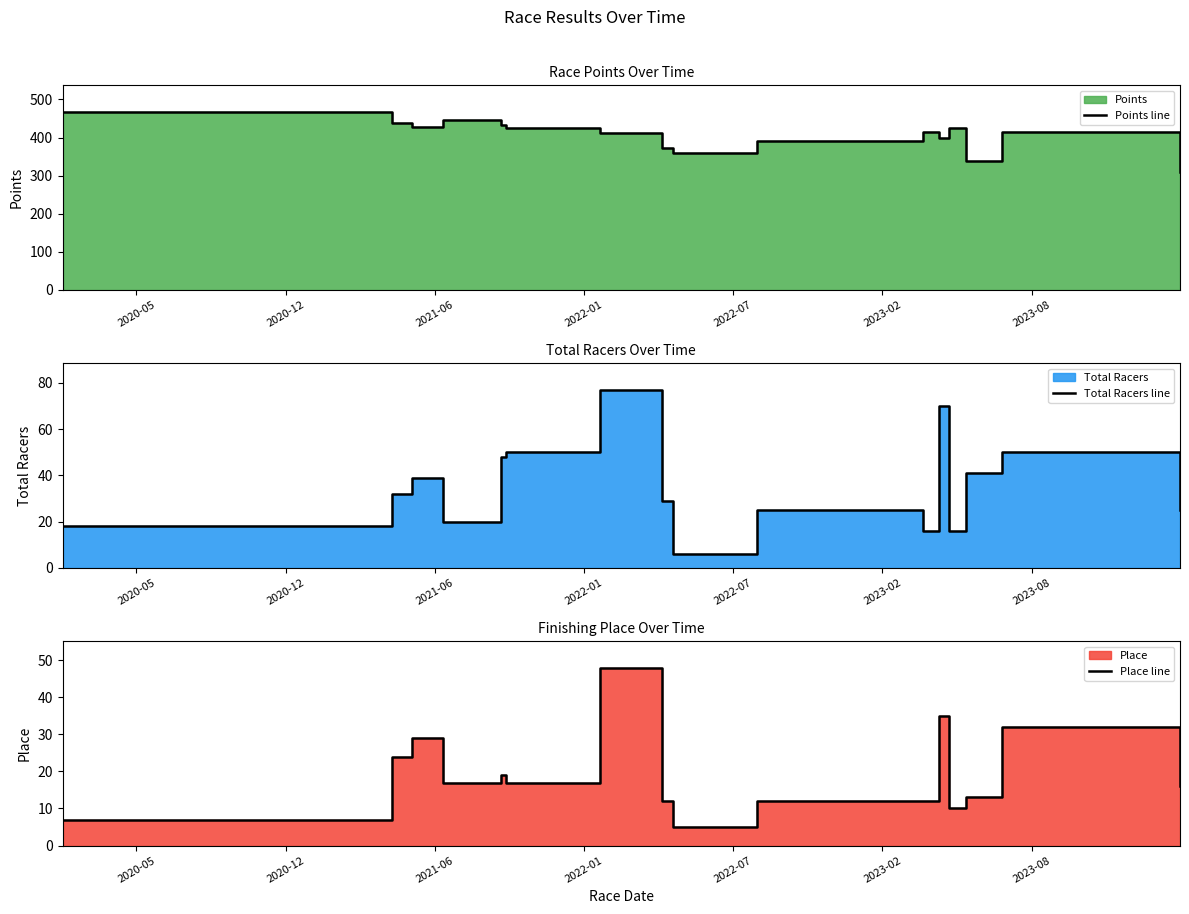

True or false: Place line has more than 2 points higher than both neighbors.

True